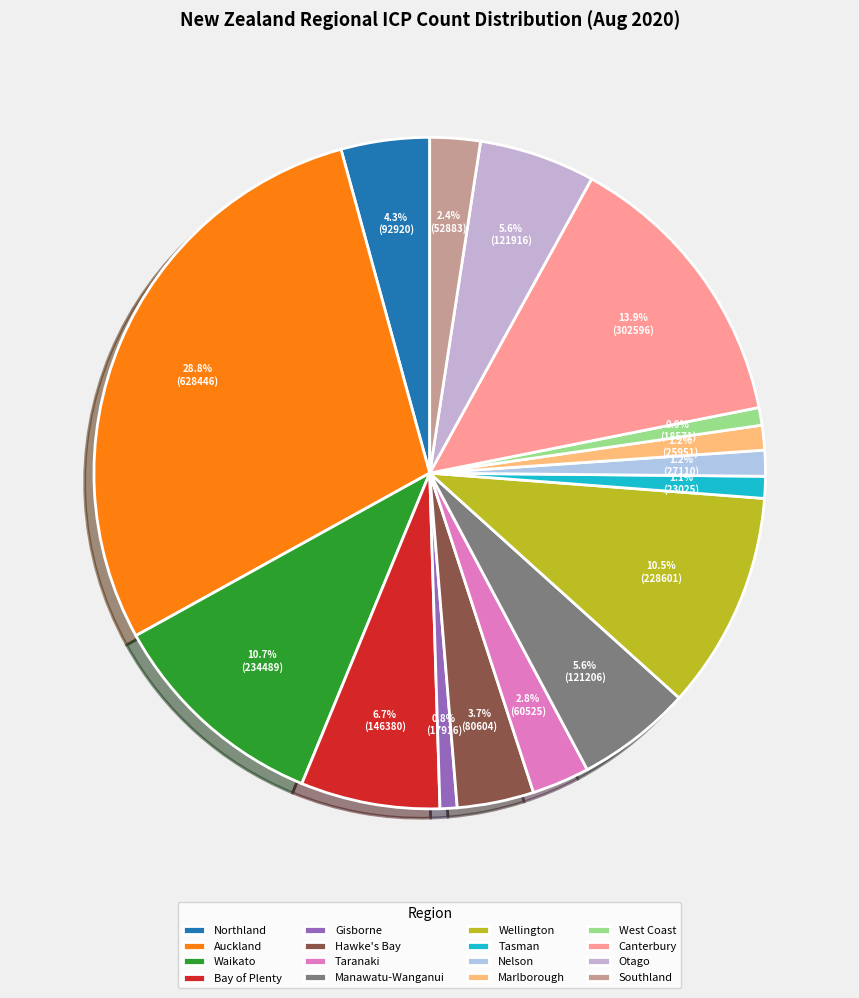

How many segments does this pie chart have?

16